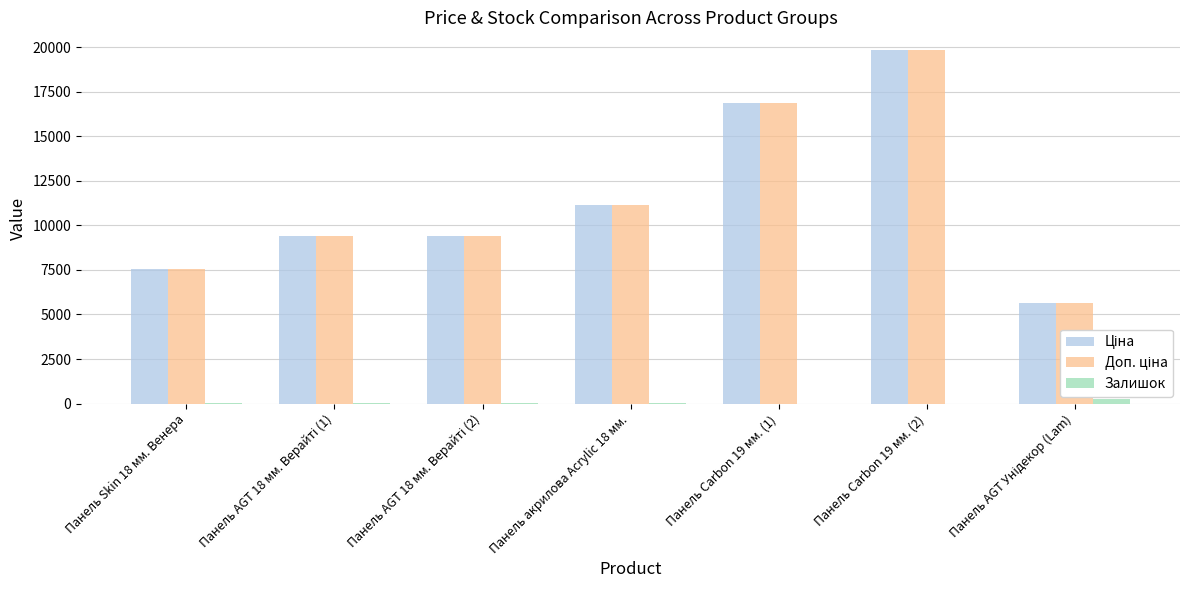

True or false: Залишок has a value of 39.0 at Панель Skin 18 мм. Венера.

True